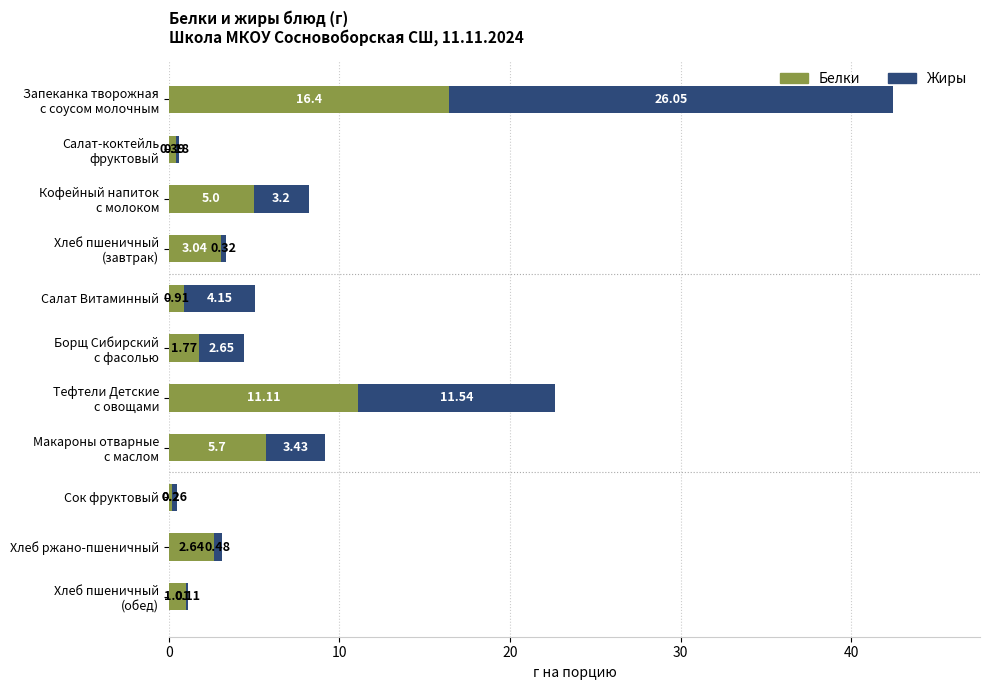

What are all the series names shown in the legend?

Белки, Жиры